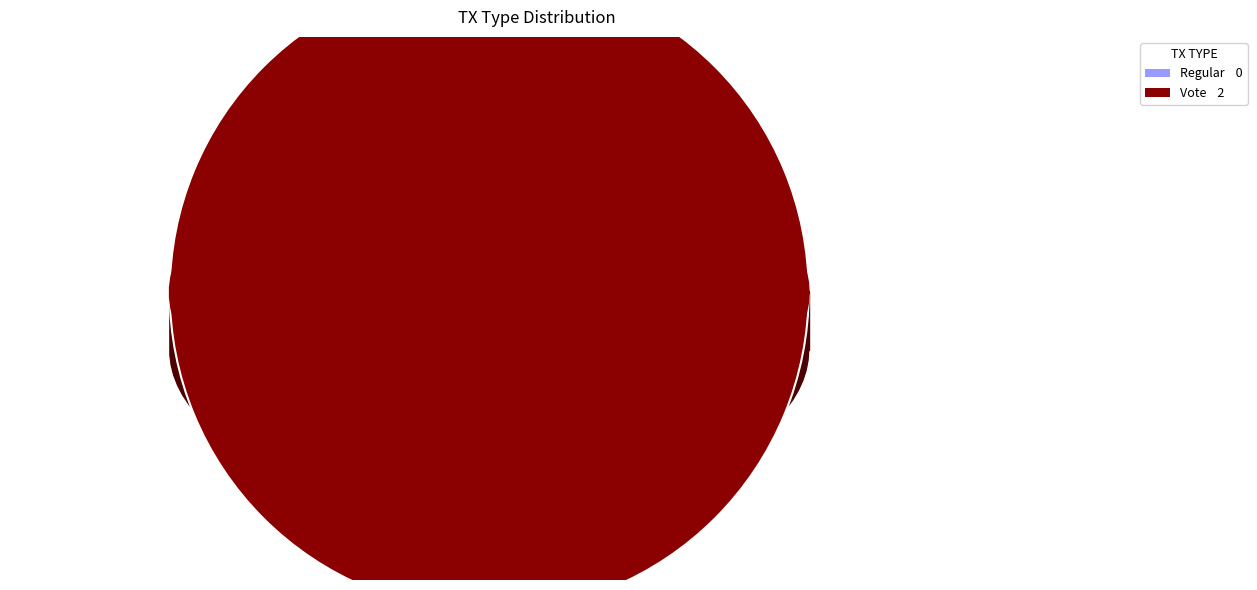

Which category has the biggest portion of the pie?

Vote